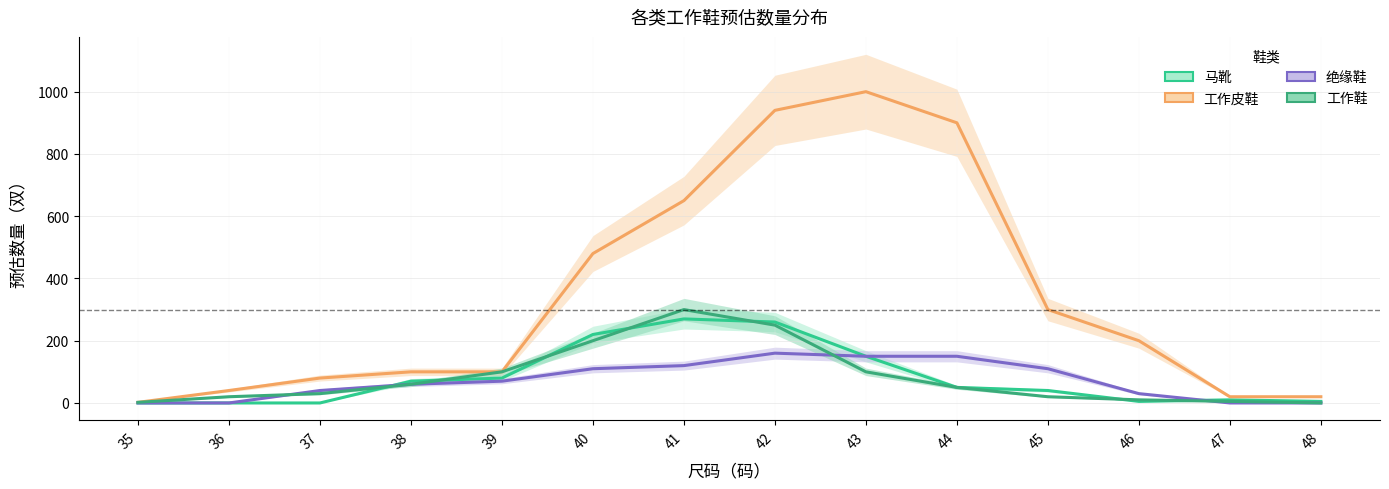

Which series changed the most between 38 and 46?

工作皮鞋